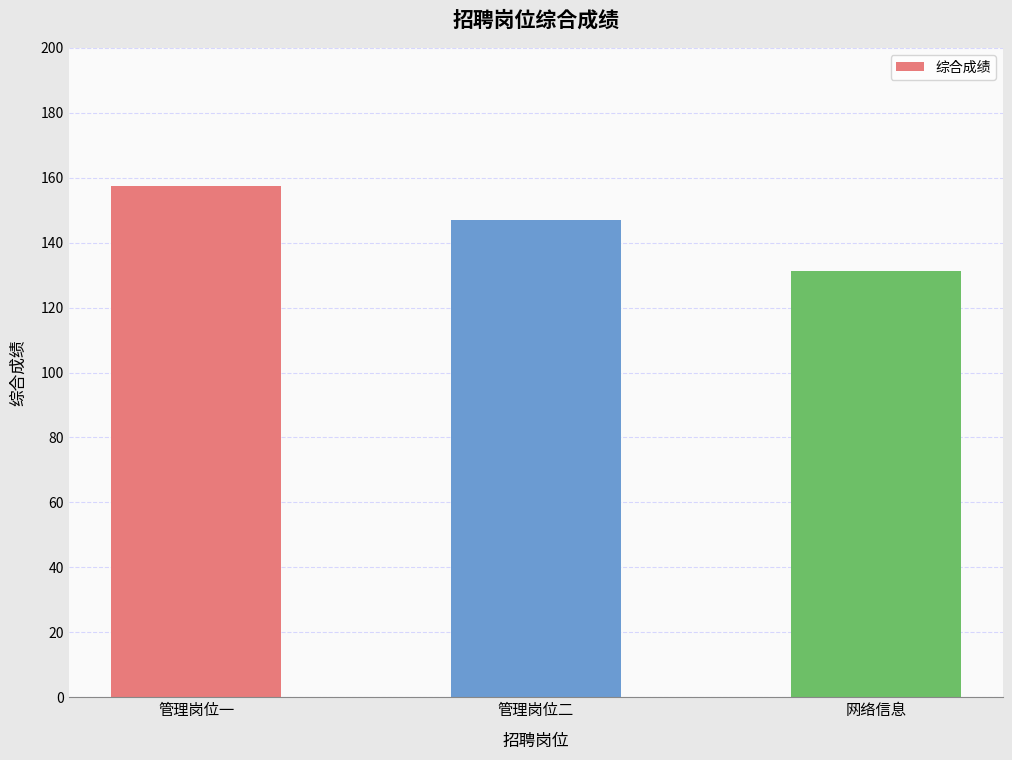

True or false: the data shows 146.9 at 管理岗位二.

True